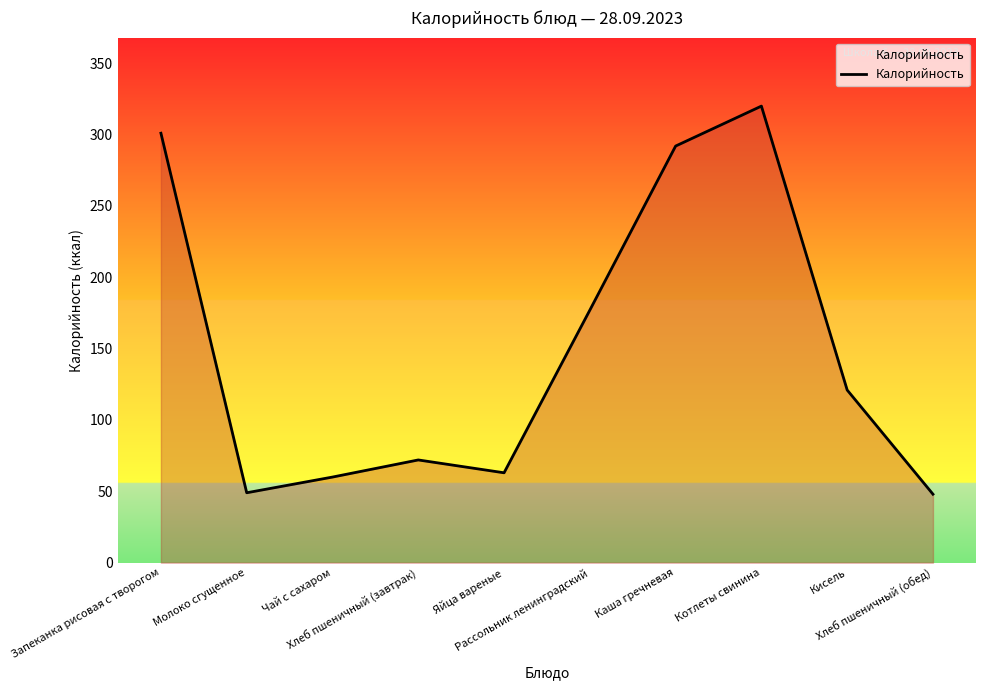

What is the greatest value displayed?

320